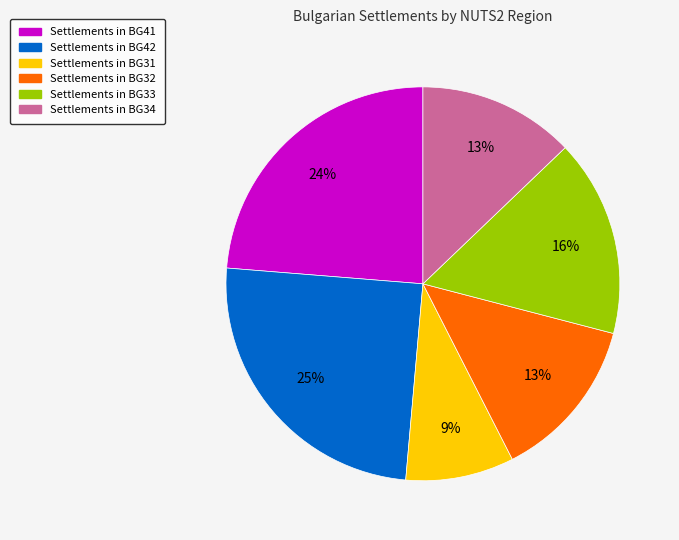

How many segments does this pie chart have?

6